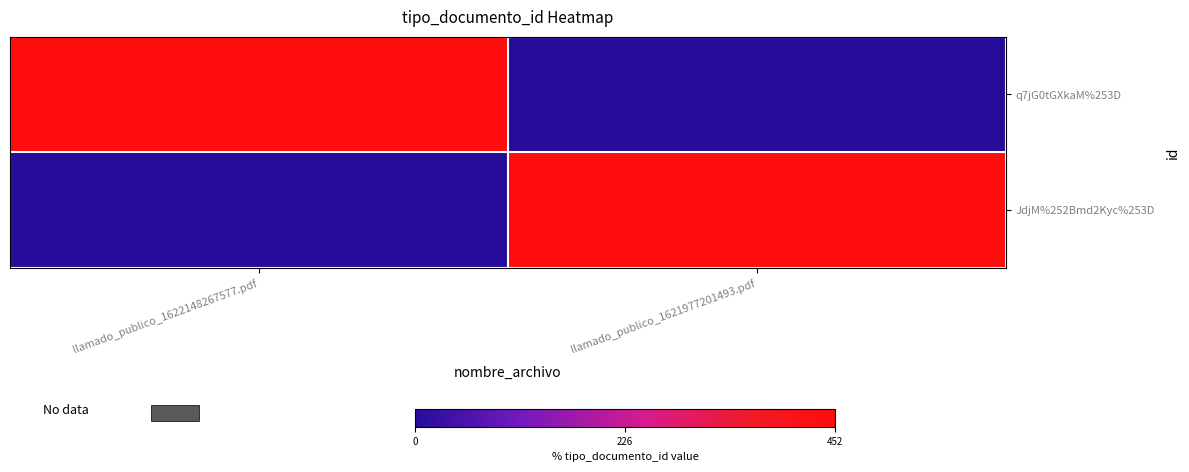

Reading right to left, what are all the values shown in this chart?

q7jG0tGXkaM%253D: llamado_publico_1621977201493.pdf=0	llamado_publico_1622148267577.pdf=452
JdjM%252Bmd2Kyc%253D: llamado_publico_1621977201493.pdf=452	llamado_publico_1622148267577.pdf=0